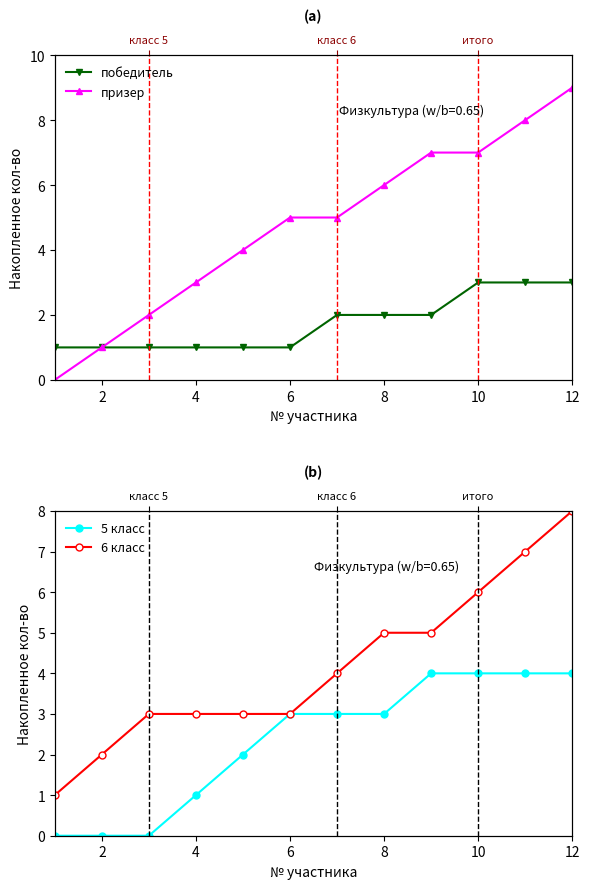

Is it true that 5 класс equals 1 at 4?

False